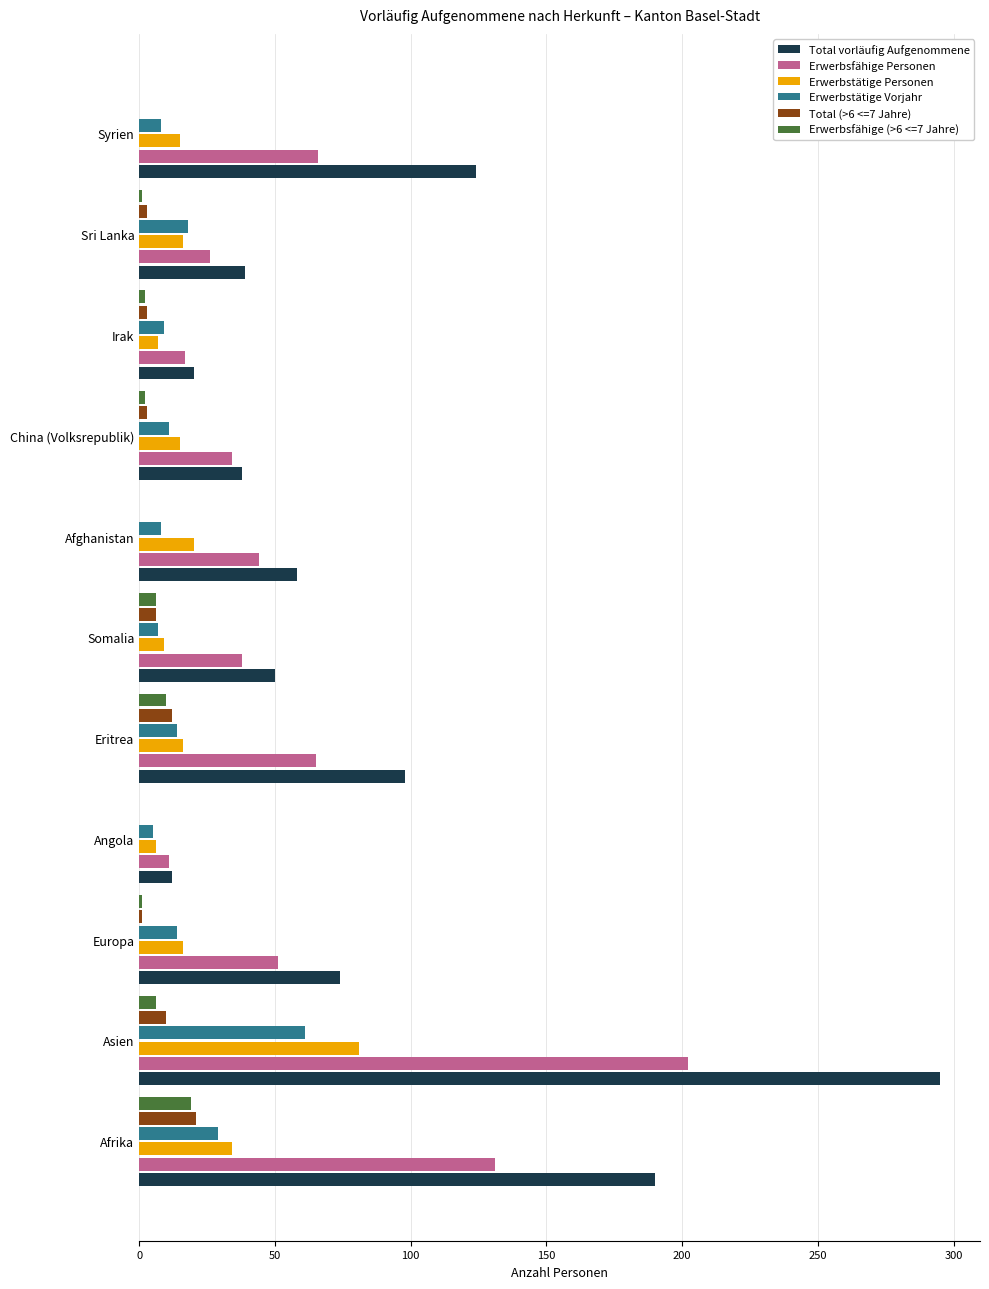

Which series has the widest spread of values?

Total vorläufig Aufgenommene